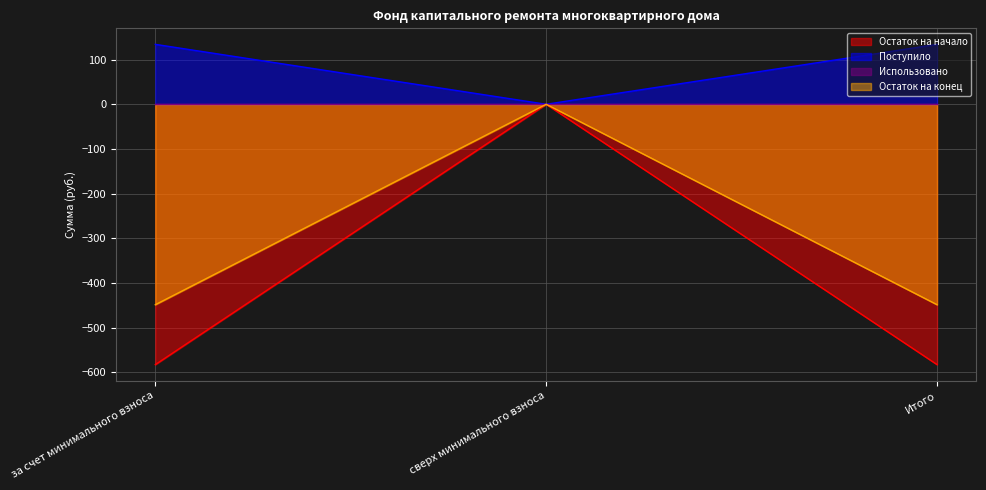

What is the total value across all series at за счет минимального взноса?

-897.3